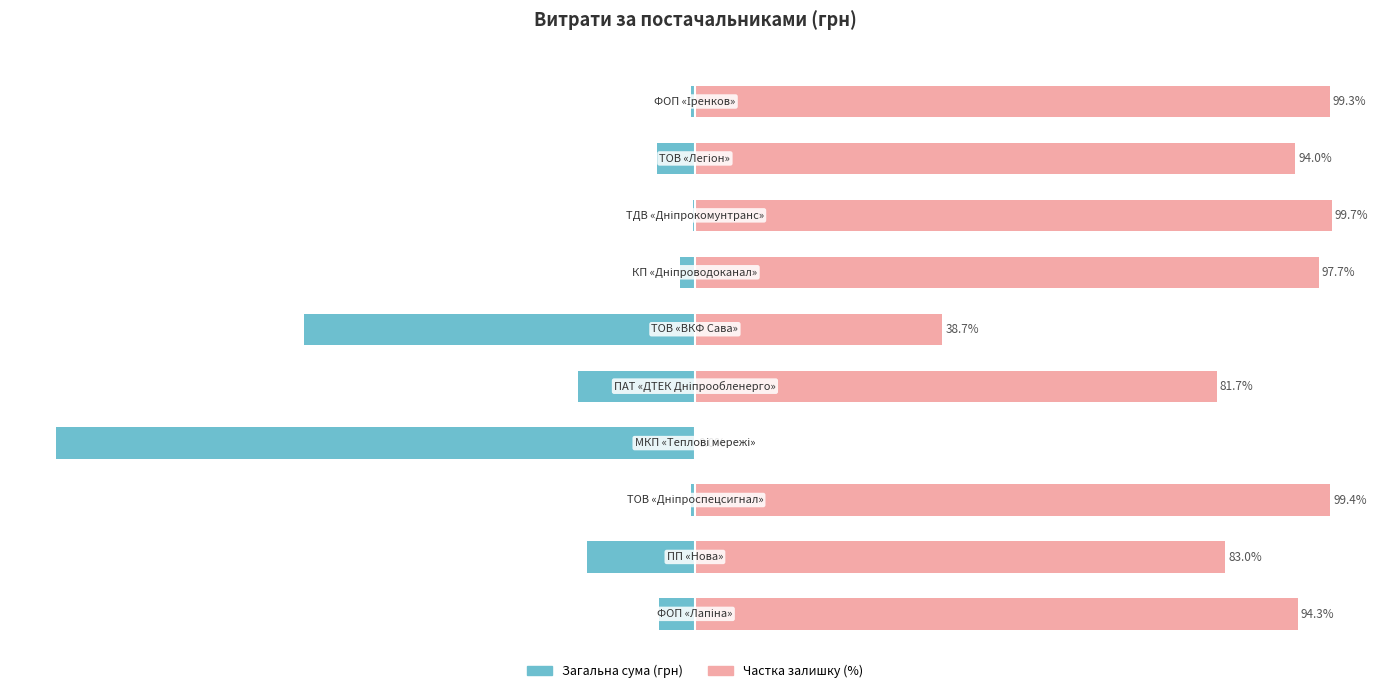

What is the sum of the Частка залишку values at 4 and 1?

164.7